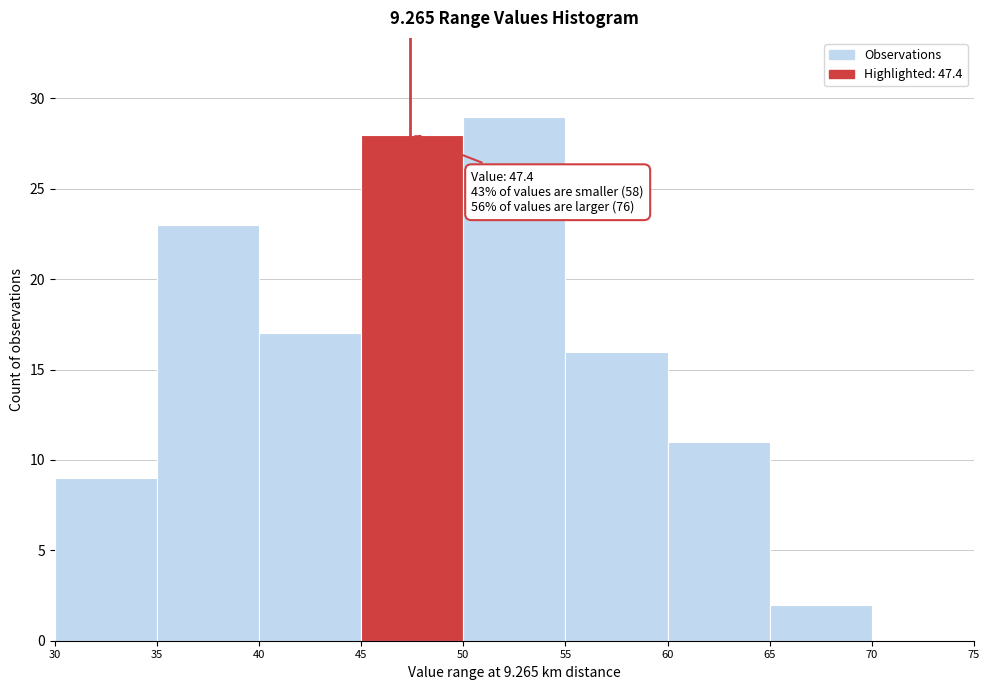

Over which range of the x-axis is the bar tallest?

50 to 55